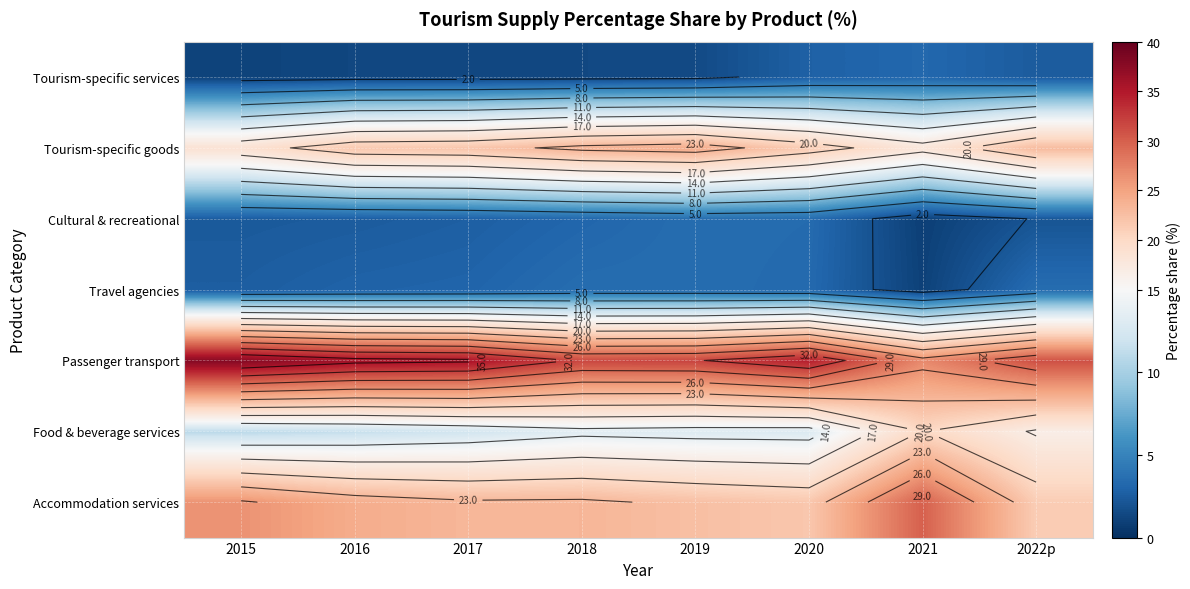

At how many categories does at least one series exceed 2?

8